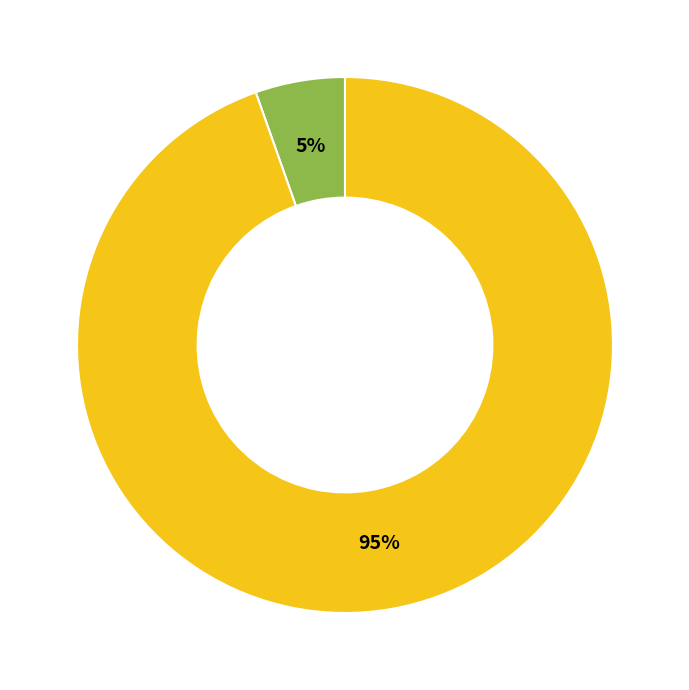

To the nearest percent, what is the average slice percentage?

50%